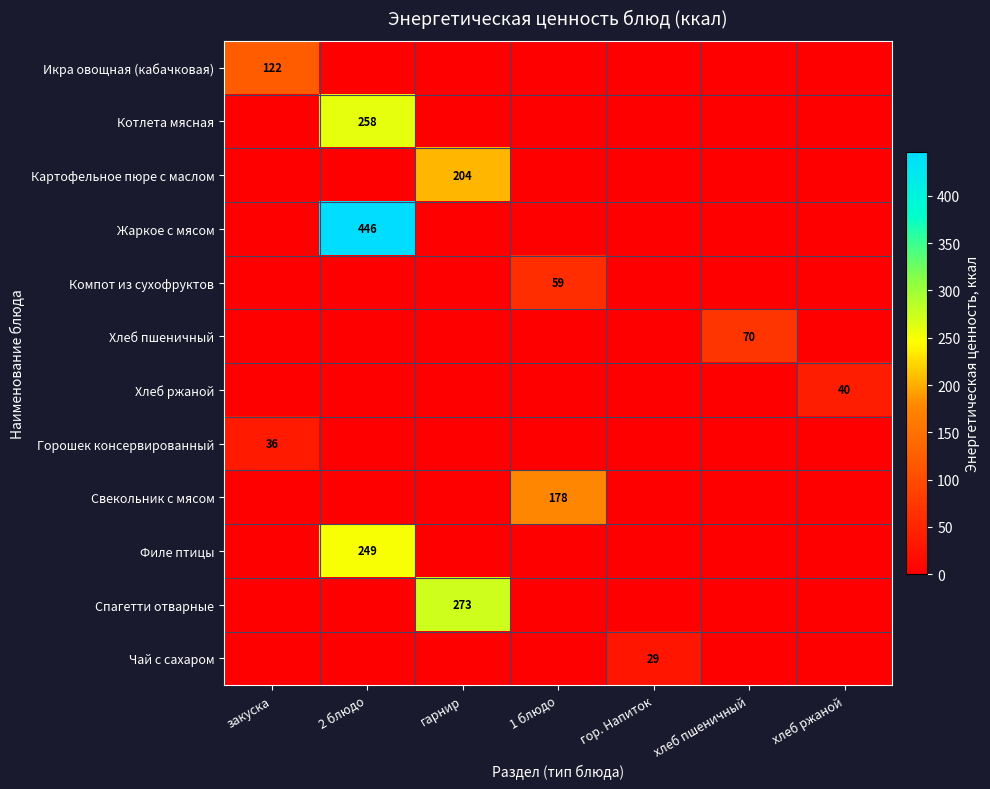

Is it true that Филе птицы equals 249.1 at 2 блюдо?

True